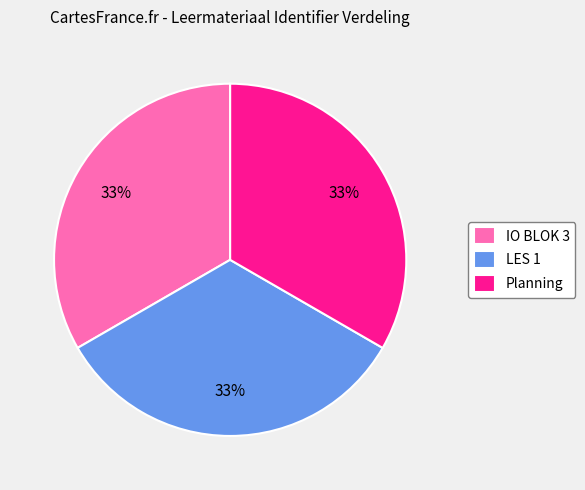

To the nearest percent, what percentage of the pie is Planning?

33%